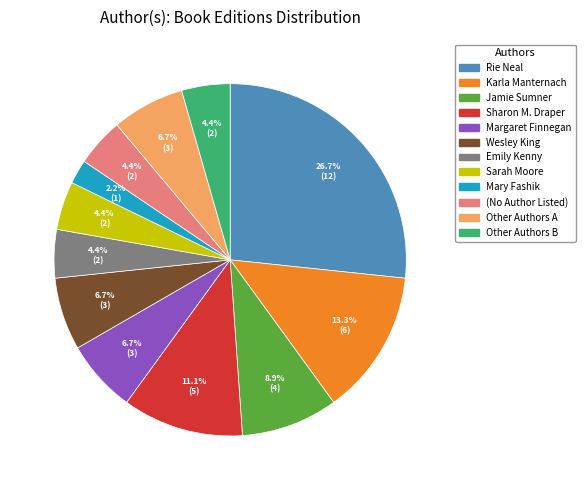

Is there any slice that represents more than half of the pie?

No